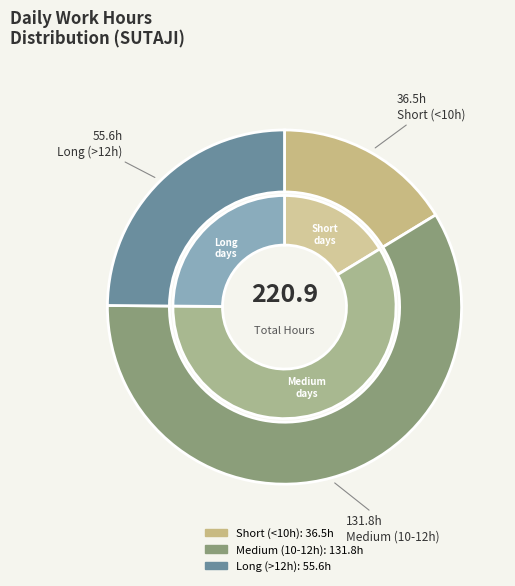

True or false: 7-Fri accounts for 1% of the total.

False